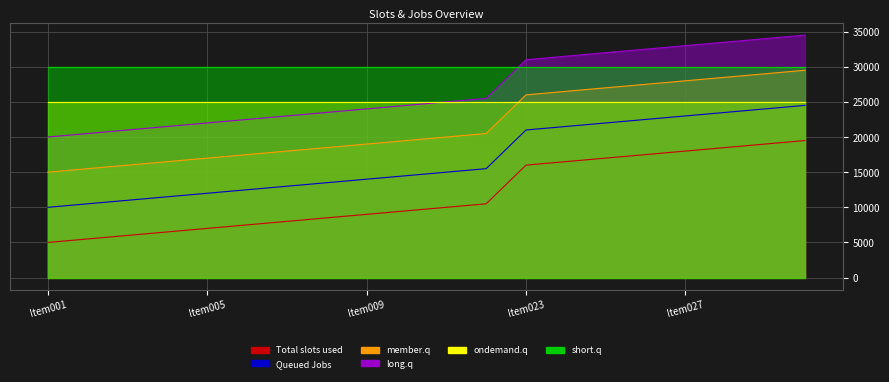

Which series changed the most between Item009 and Item027?

Total slots used